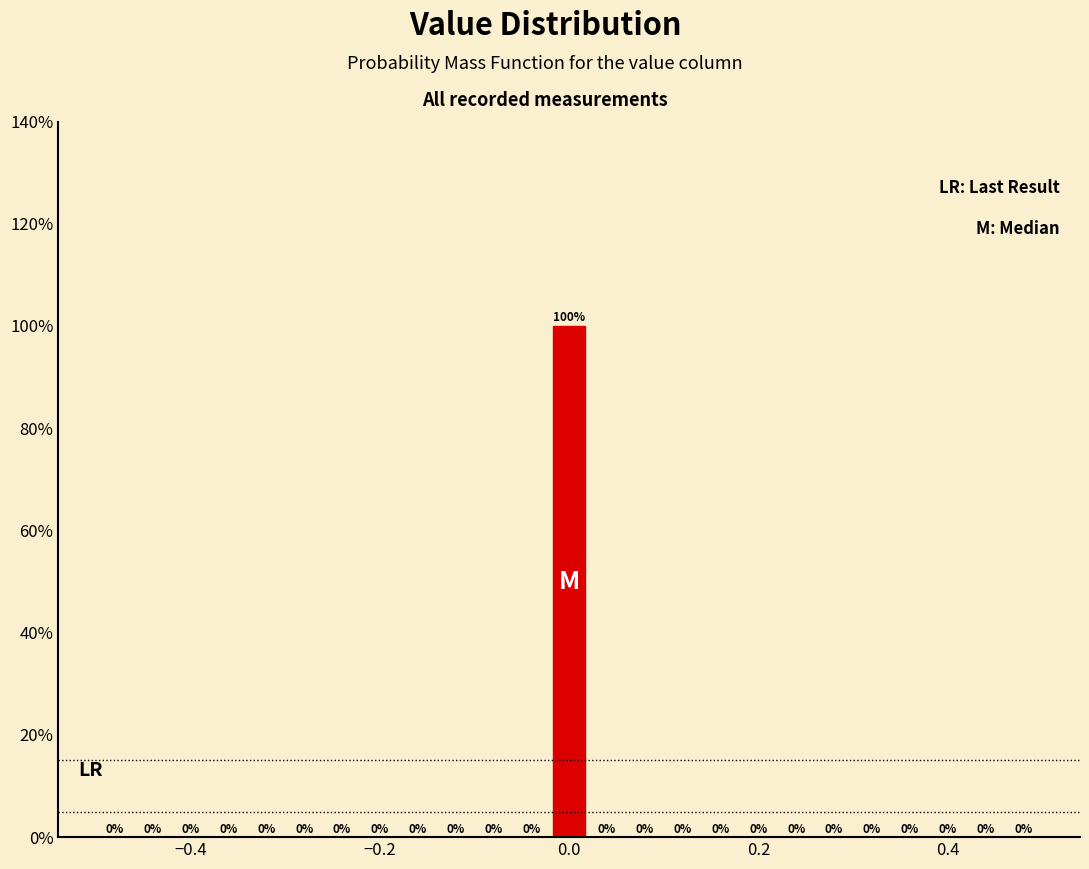

Around what value on the x-axis is the tallest bar? Give the approximate position of its centre, as read against the axis.

0.00